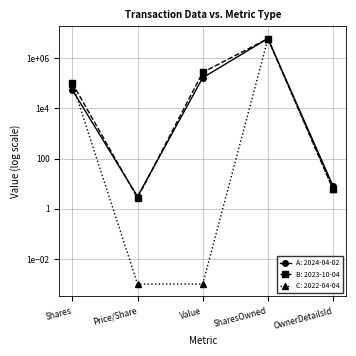

Is this an area chart (filled region under the line)?

No